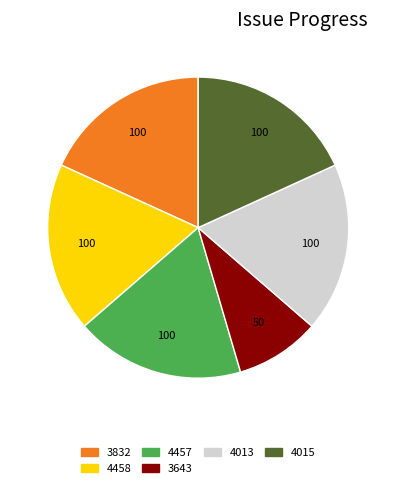

How many slices are in this pie chart?

6